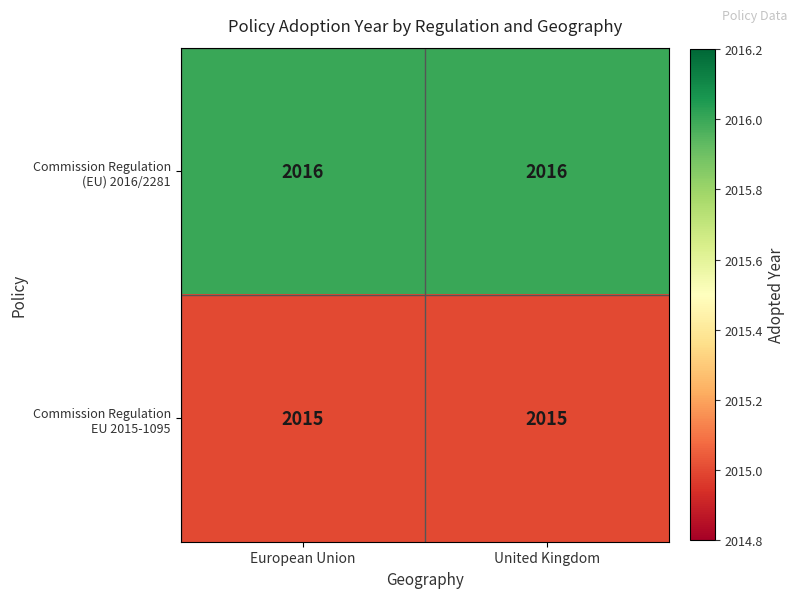

What is the minimum value shown in the chart?

2015